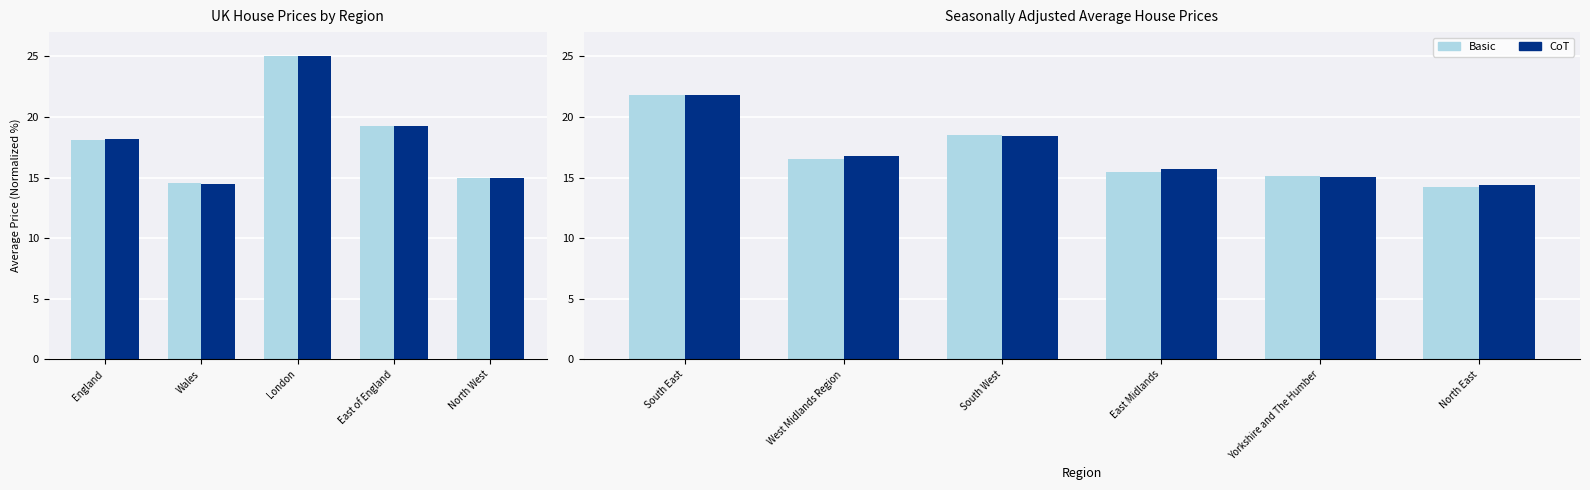

At North East, list the series in order from smallest to largest.

Basic, CoT